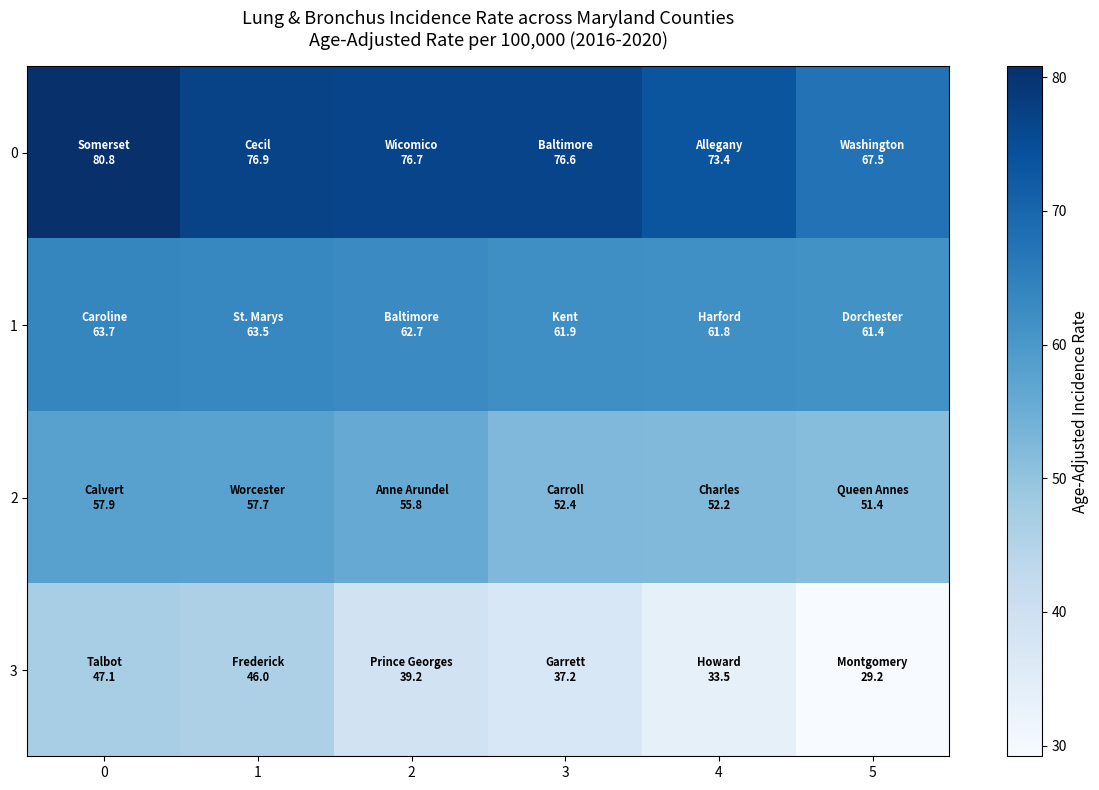

What is the greatest value displayed?

80.8